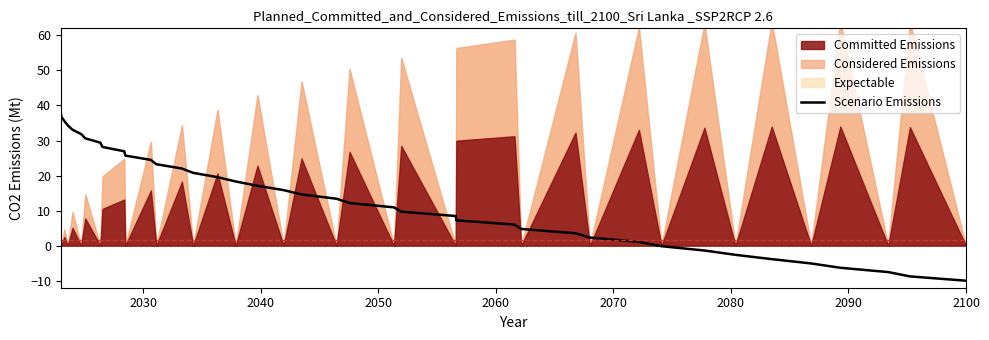

What is the lowest value of the Scenario Emissions series?

-10.0